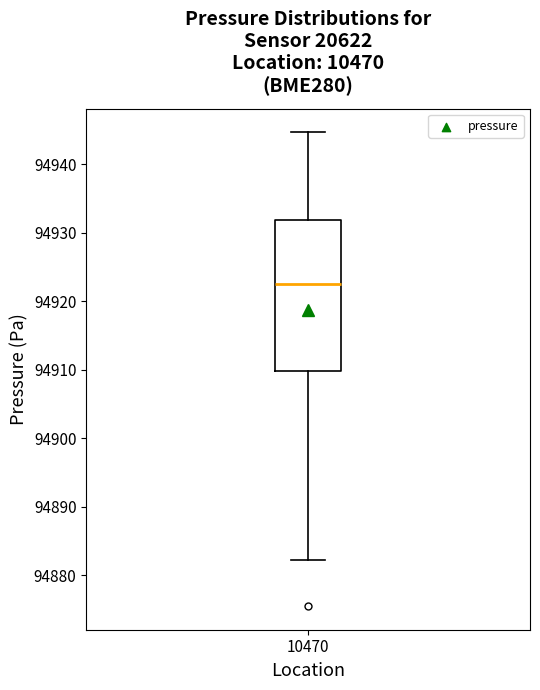

Where does the upper whisker of the box at x = 10470 end on the y-axis? The values are not printed on the chart, so give them approximately, as read against the axis.

94945